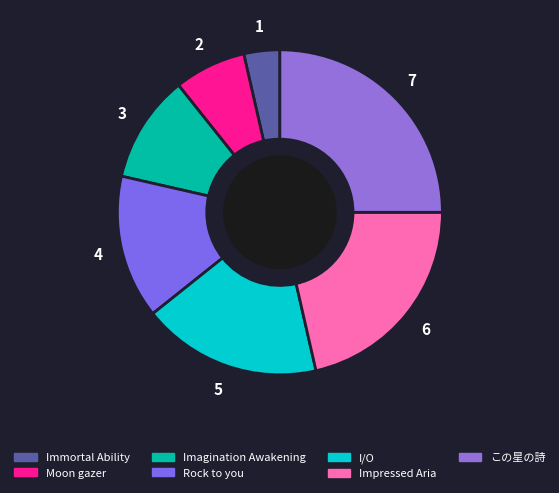

Count the number of slices in the pie.

7